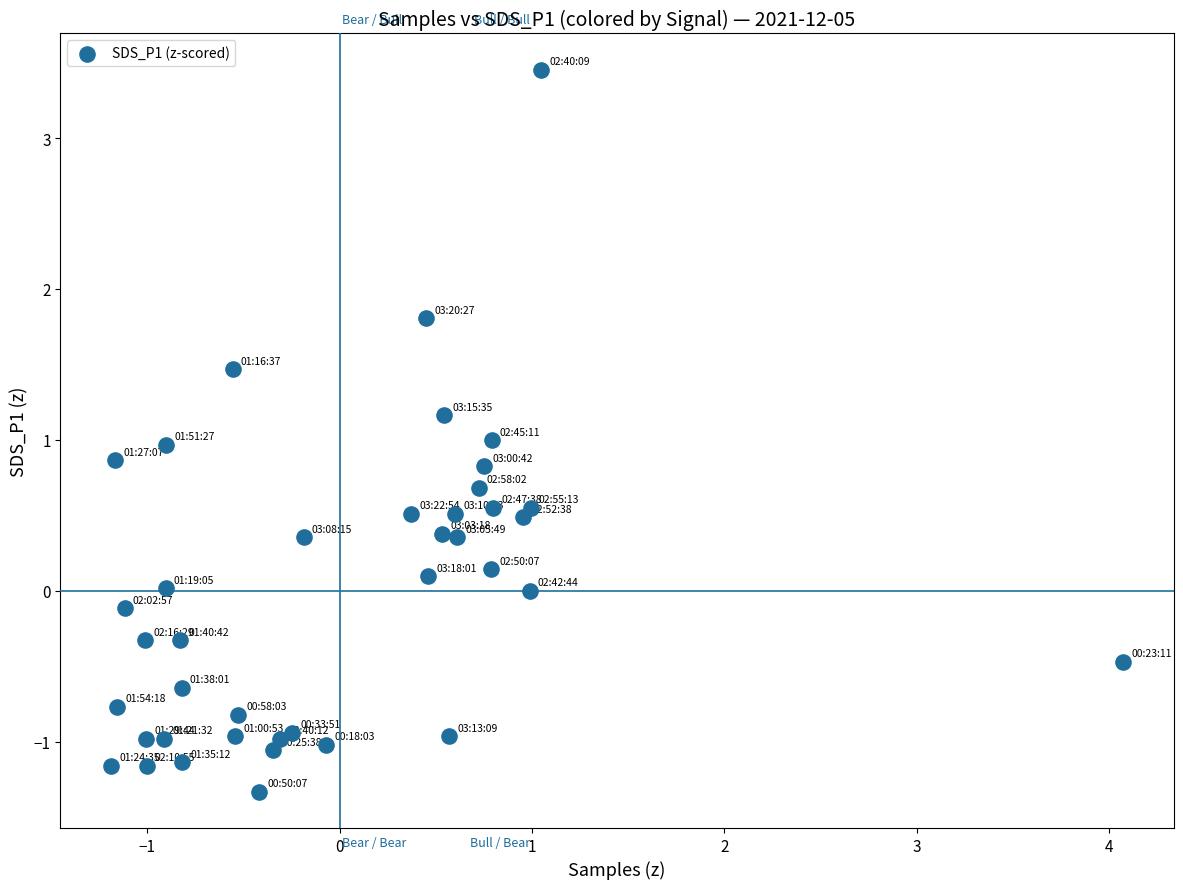

What is the range of X values (max minus min)?

5.3